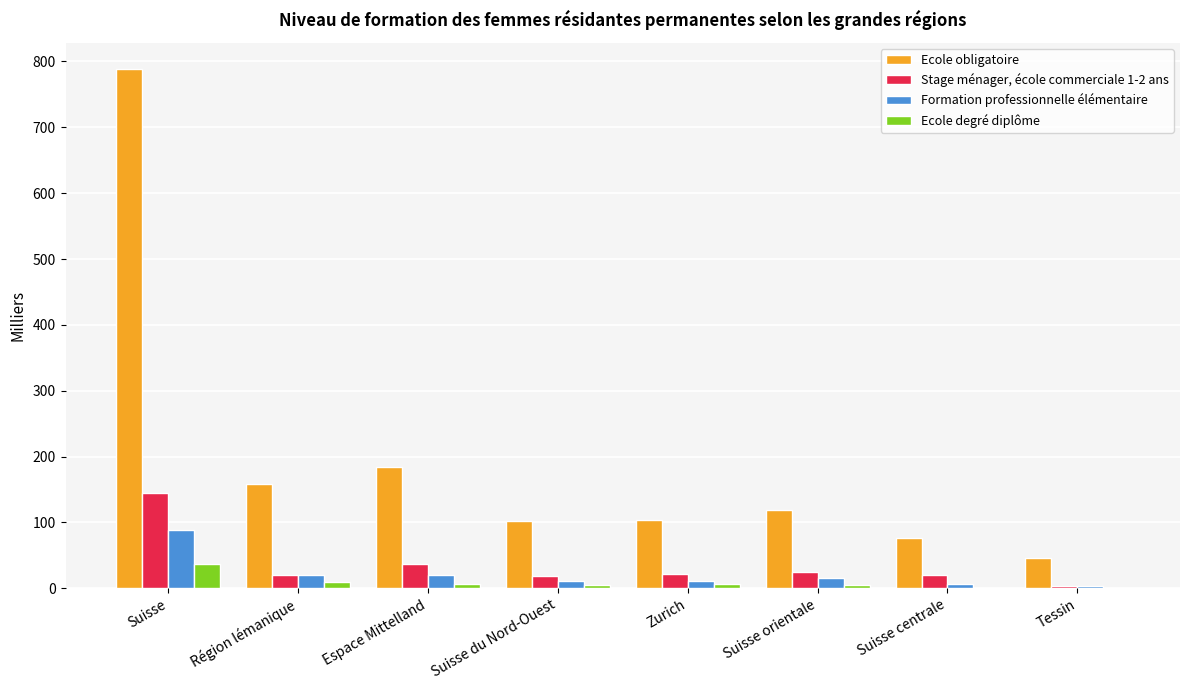

Between Suisse and Suisse orientale, which series saw the biggest shift?

Ecole obligatoire